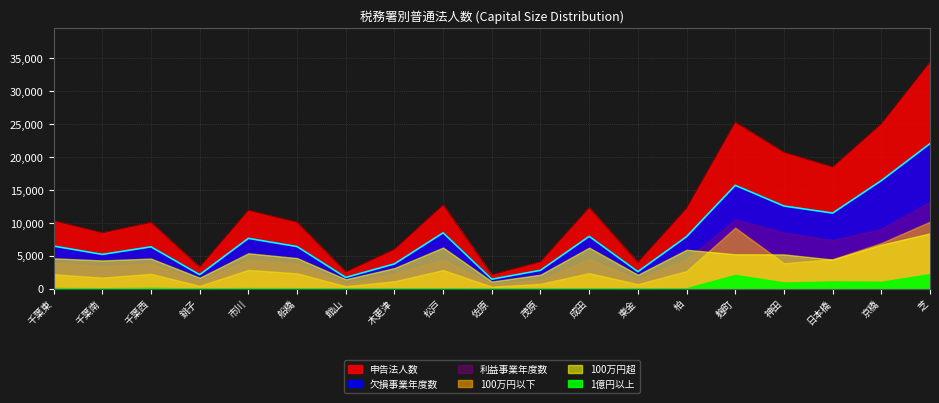

Reading left to right, transcribe all the data shown in this chart.

申告法人数: 10300	8460	10047	3250	11879	10064	2506	5966	12692	2090	4060	12282	3968	12191	25251	20680	18452	25002	34385
利益事業年度数: 3946	3353	3801	1180	4377	3792	835	2294	4378	696	1321	4466	1448	4410	10502	8511	7329	9073	13171
欠損事業年度数: 6446	5181	6330	2099	7615	6370	1680	3738	8458	1415	2767	7922	2559	7881	15672	12528	11457	16387	22001
100万円以下: 2161	1656	2225	403	2829	2301	352	1107	2800	279	711	2337	660	2647	9237	3839	4449	6899	10147
100万円超: 4588	4263	4547	1634	5354	4624	1401	3103	6225	1055	2099	6204	2089	5888	5199	5182	4396	6657	8375
1億円以上: 80	46	107	16	72	56	5	33	48	8	17	51	14	50	2067	911	1072	1032	2183